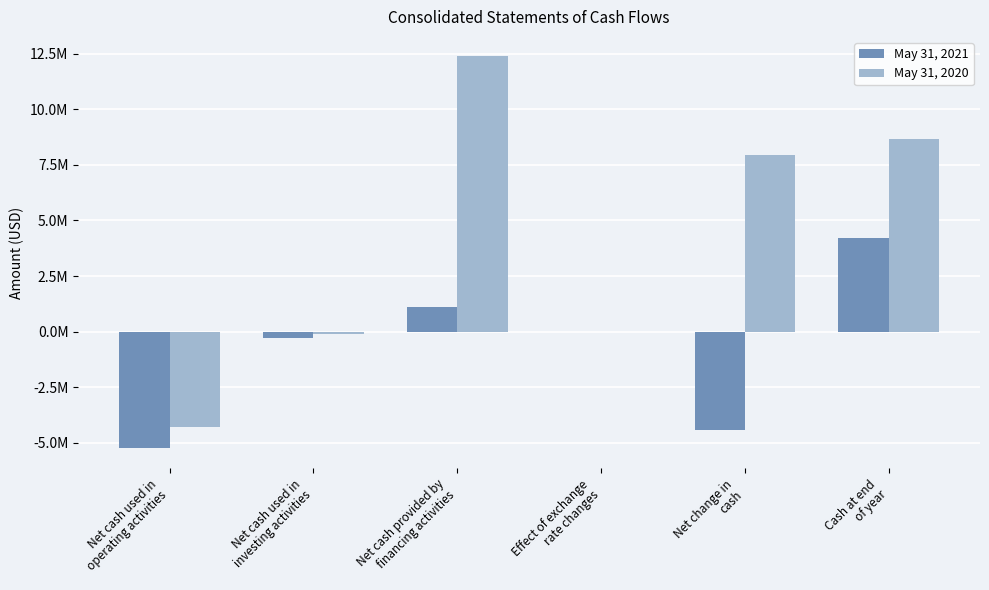

What are all the series names shown in the legend?

May 31, 2021, May 31, 2020